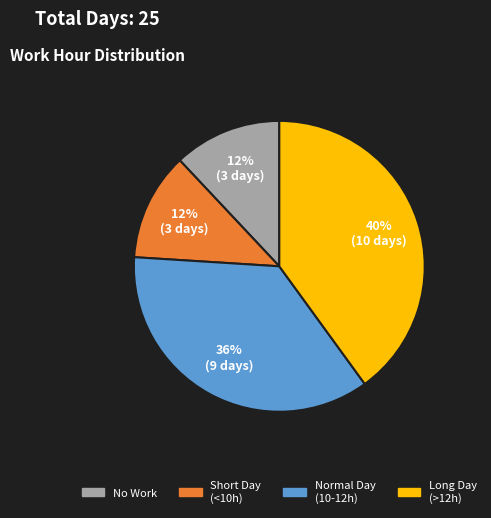

Is there any slice that represents more than half of the pie?

No